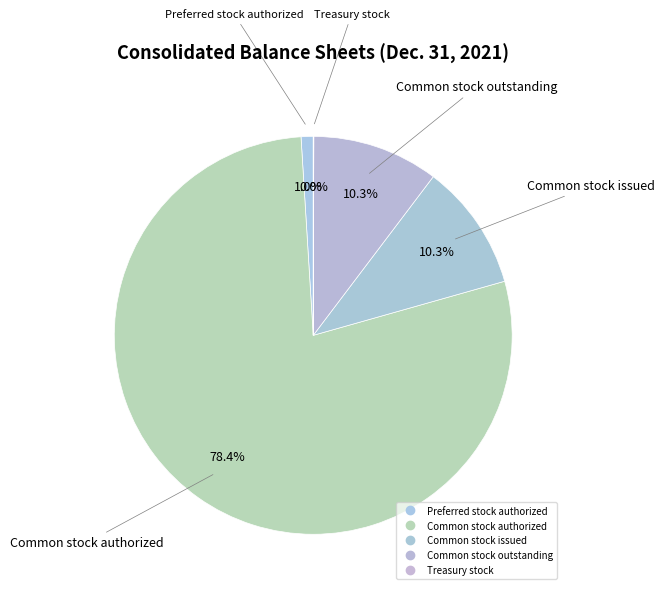

What is the change in value from Common stock authorized to Treasury stock?

-79954170